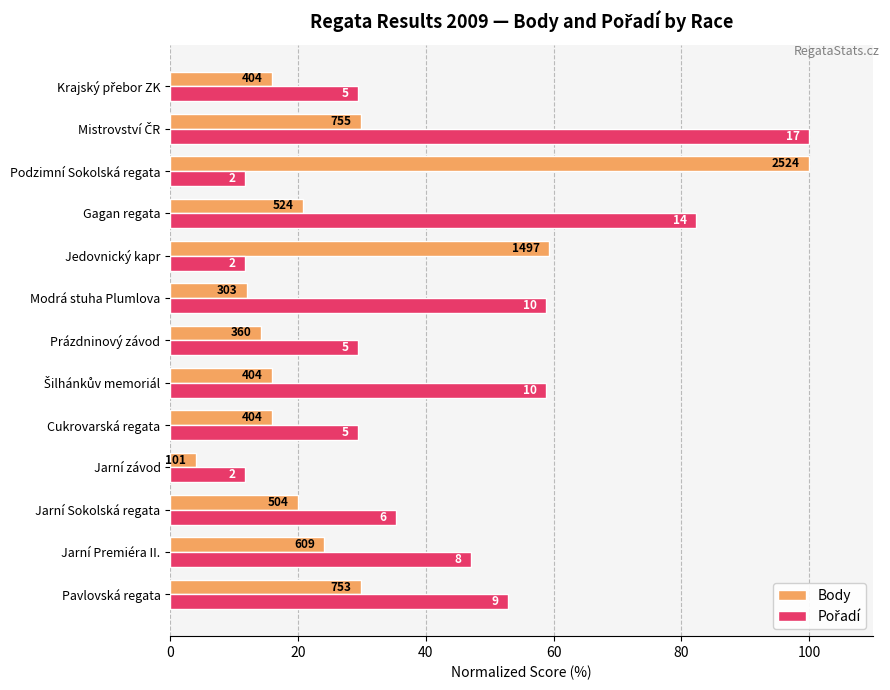

What is the minimum value shown in the chart?

4.0